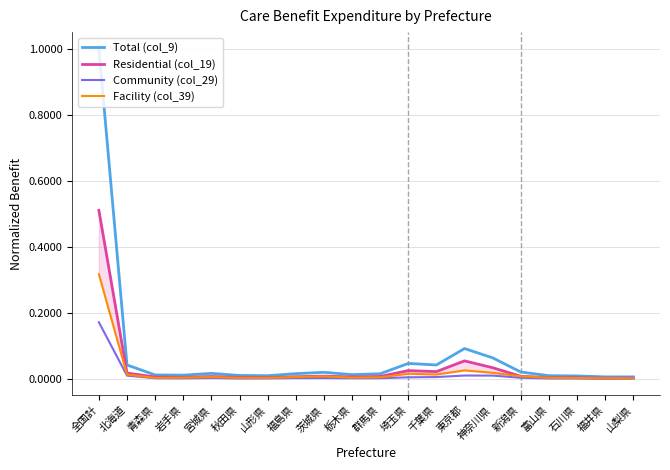

What is the difference between the maximum and minimum values in the Community (col_29) series?

0.2